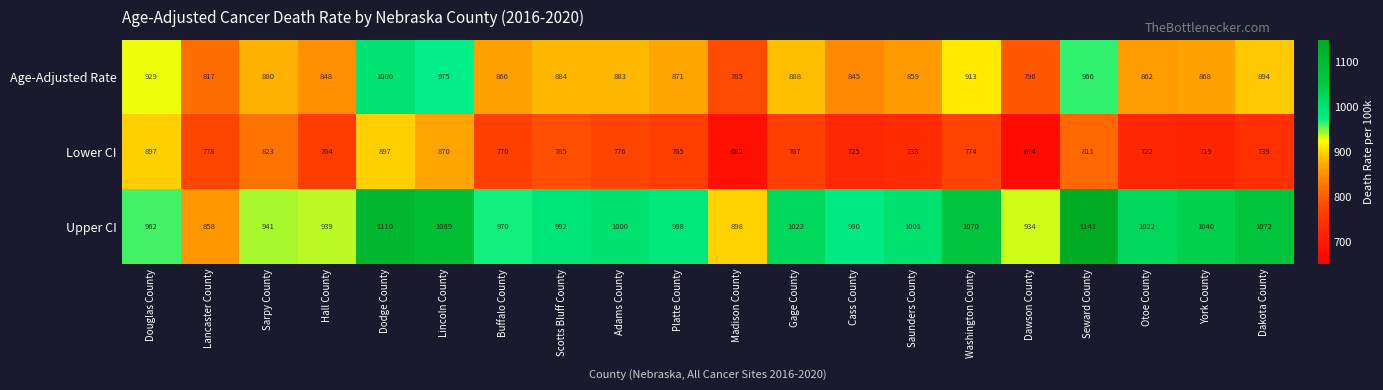

The value of Upper CI at Sarpy County is 601. True or false?

False